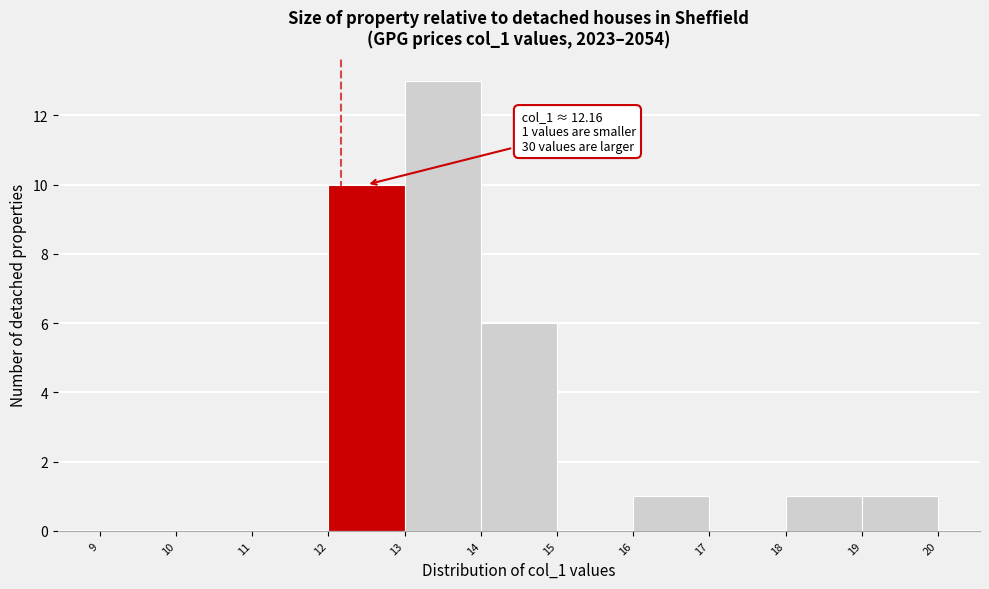

Over which range of the x-axis is the bar tallest?

13 to 14